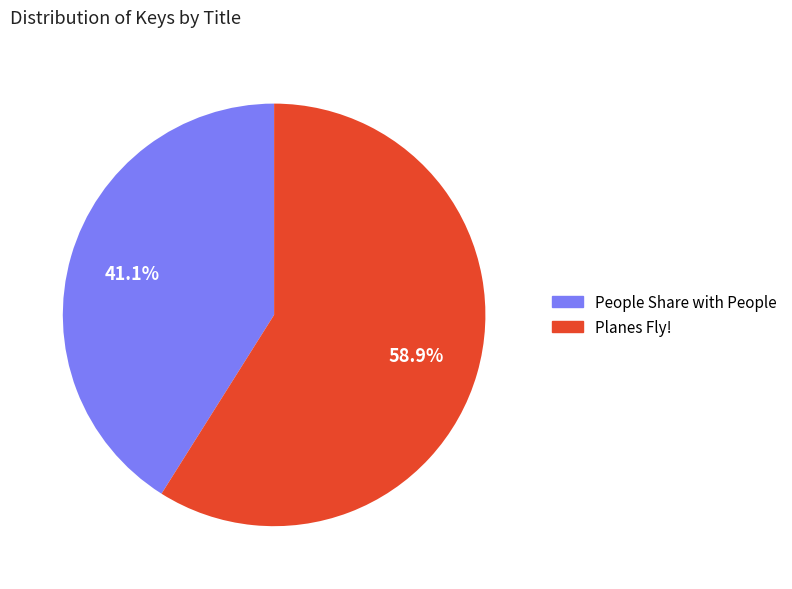

What percentage do People Share with People and Planes Fly! together represent?

100.0%